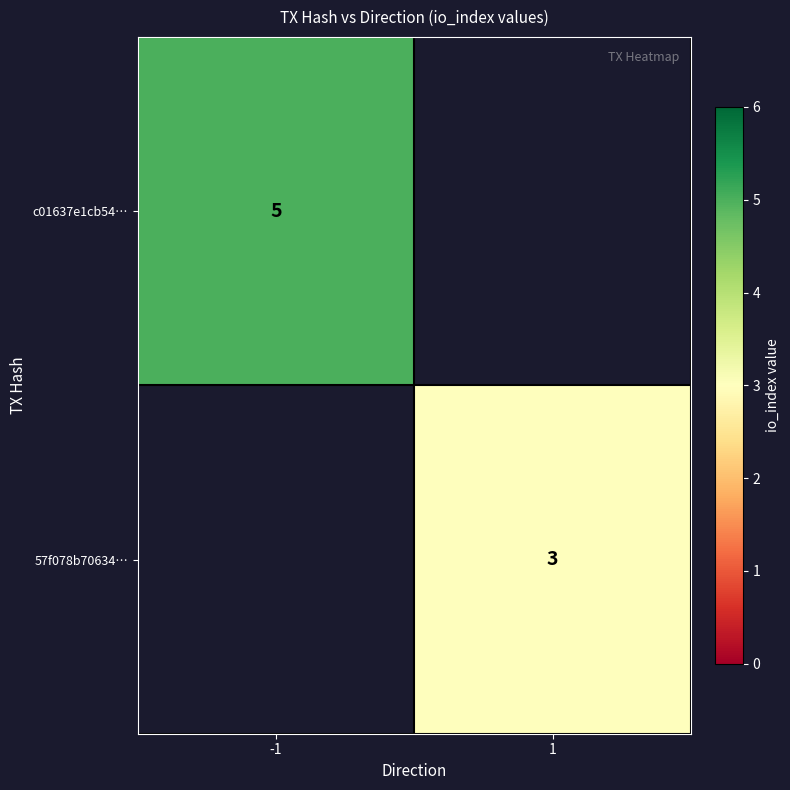

What is the minimum value shown in the chart?

3.0